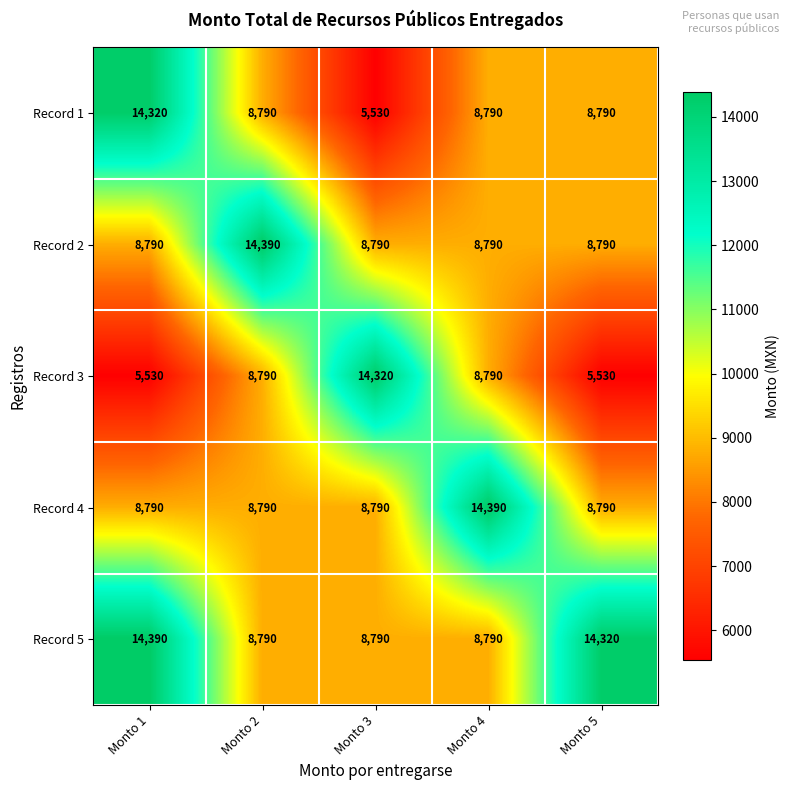

Is it true that Record 5 equals 3312 at Monto 2?

False